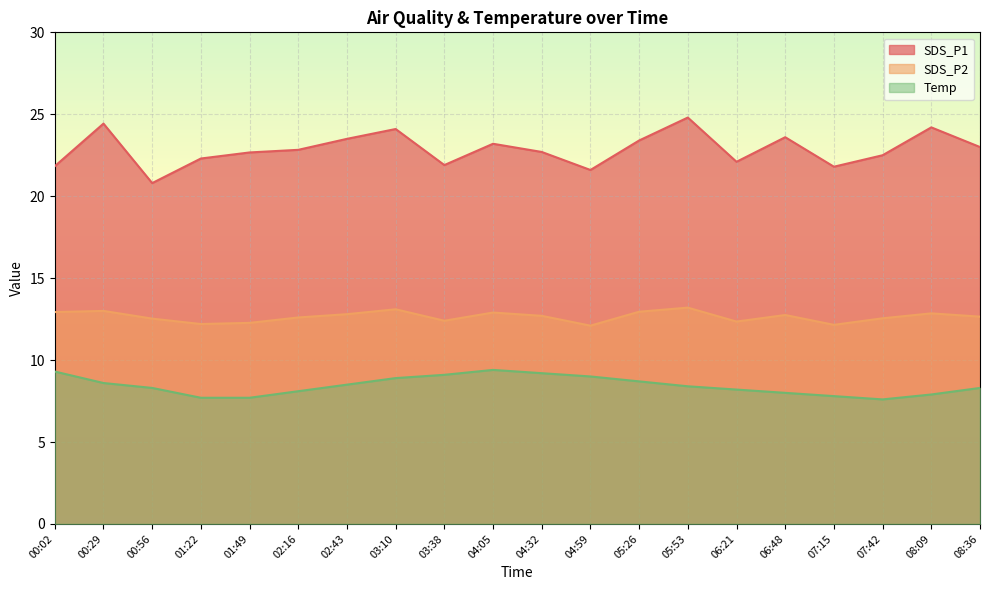

Between 00:02 and 02:43, which is larger?

02:43